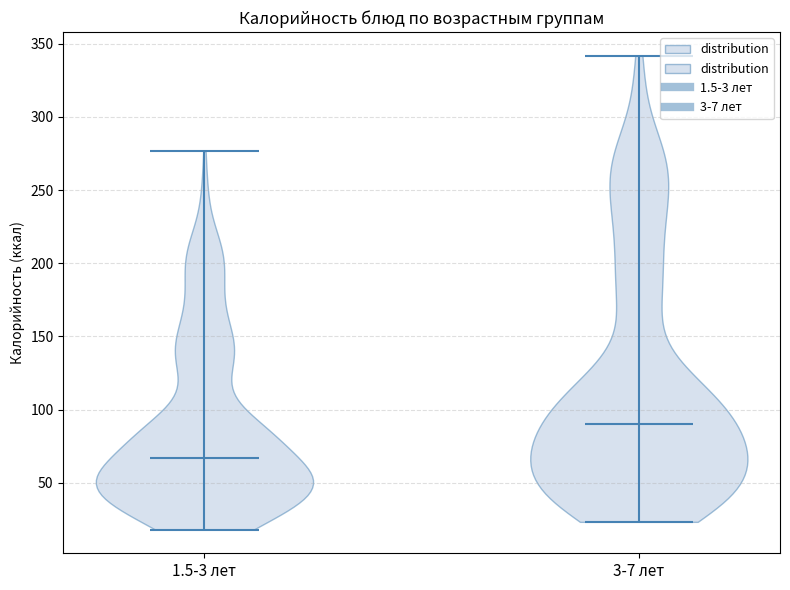

Reading left to right, read every violin against the y-axis: where its median line is, and the lowest and highest points it reaches. The values are not printed on the chart, so give them approximately, as read against the axis.

1.5-3 лет: median line 65, lowest point 20, highest point 275
3-7 лет: median line 90, lowest point 25, highest point 340